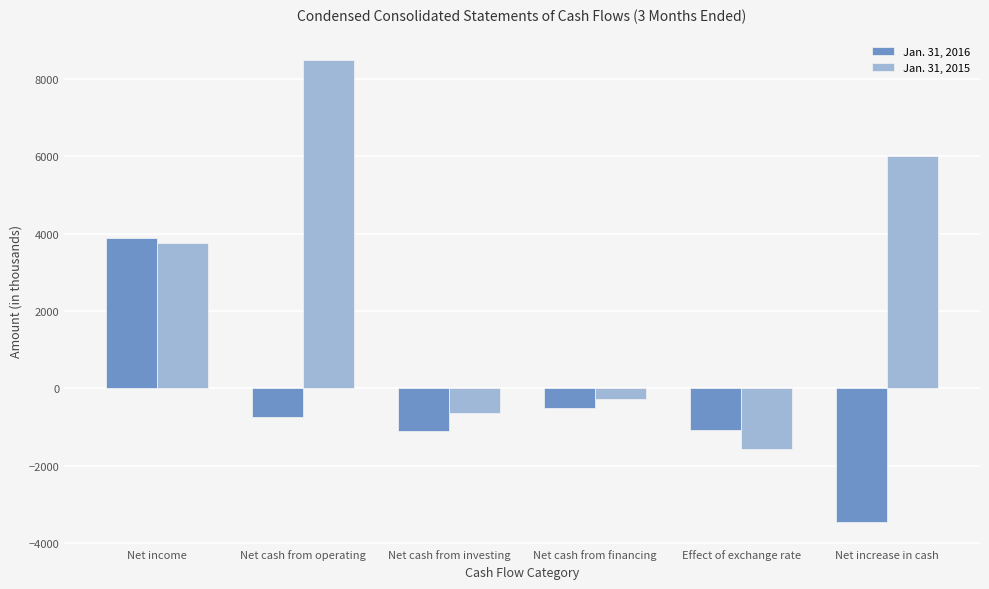

Rank the categories by Jan. 31, 2015 value from lowest to highest.

Effect of exchange rate, Net cash from investing, Net cash from financing, Net income, Net increase in cash, Net cash from operating